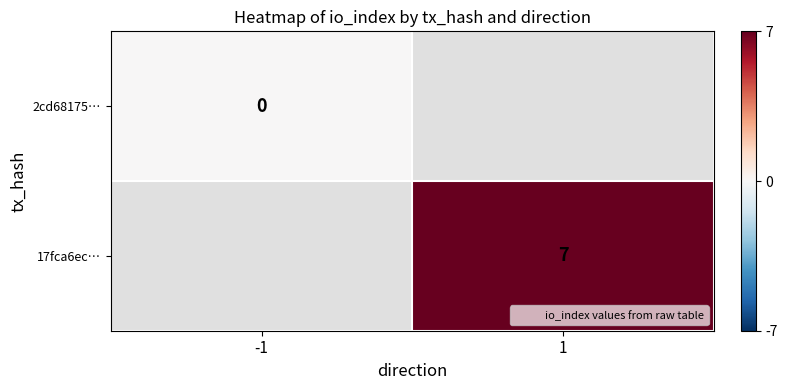

Between -1 and 1, which is larger?

1